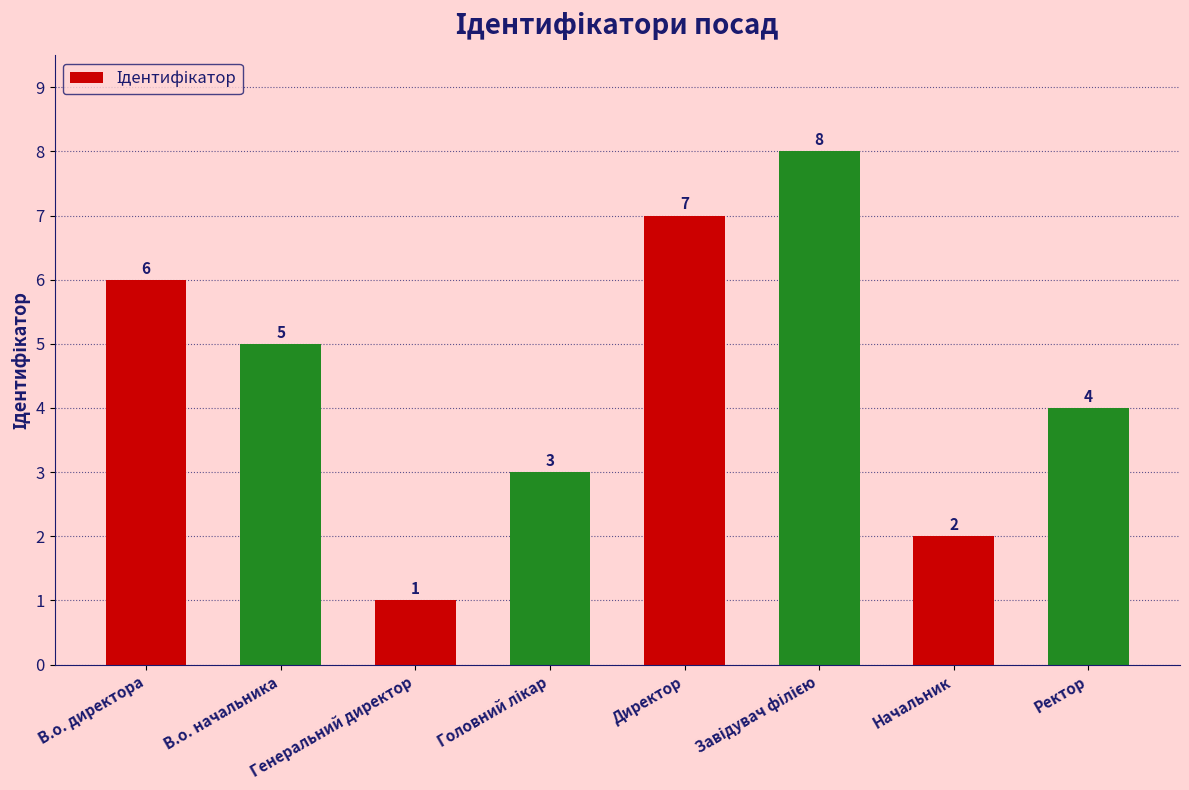

Reading left to right, what are all the values shown in this chart?

6	5	1	3	7	8	2	4